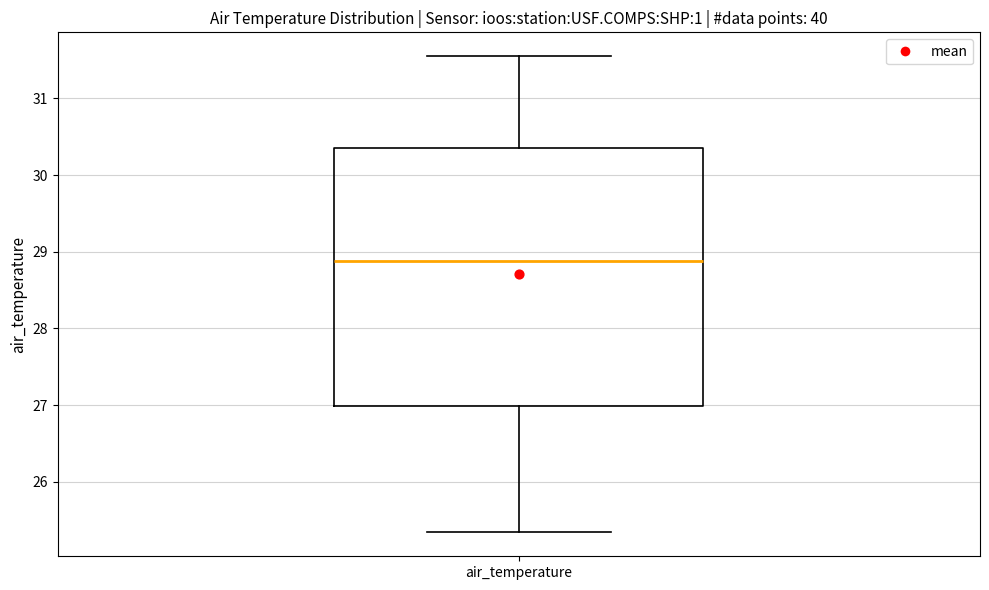

Transcribe this box plot: give where the median line is, the range the box spans, and where the two whiskers end, as read against the y-axis. The values are not printed on the chart, so give them approximately, as read against the axis.

median 28.9, box 27.0 to 30.4, whiskers 25.3 to 31.6